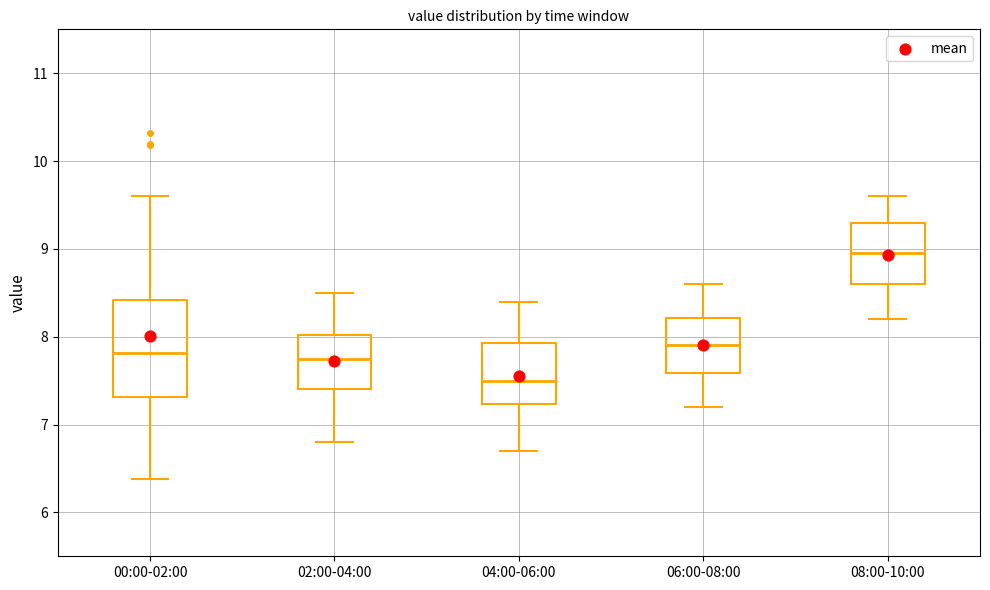

Which box's median line is the highest?

08:00-10:00